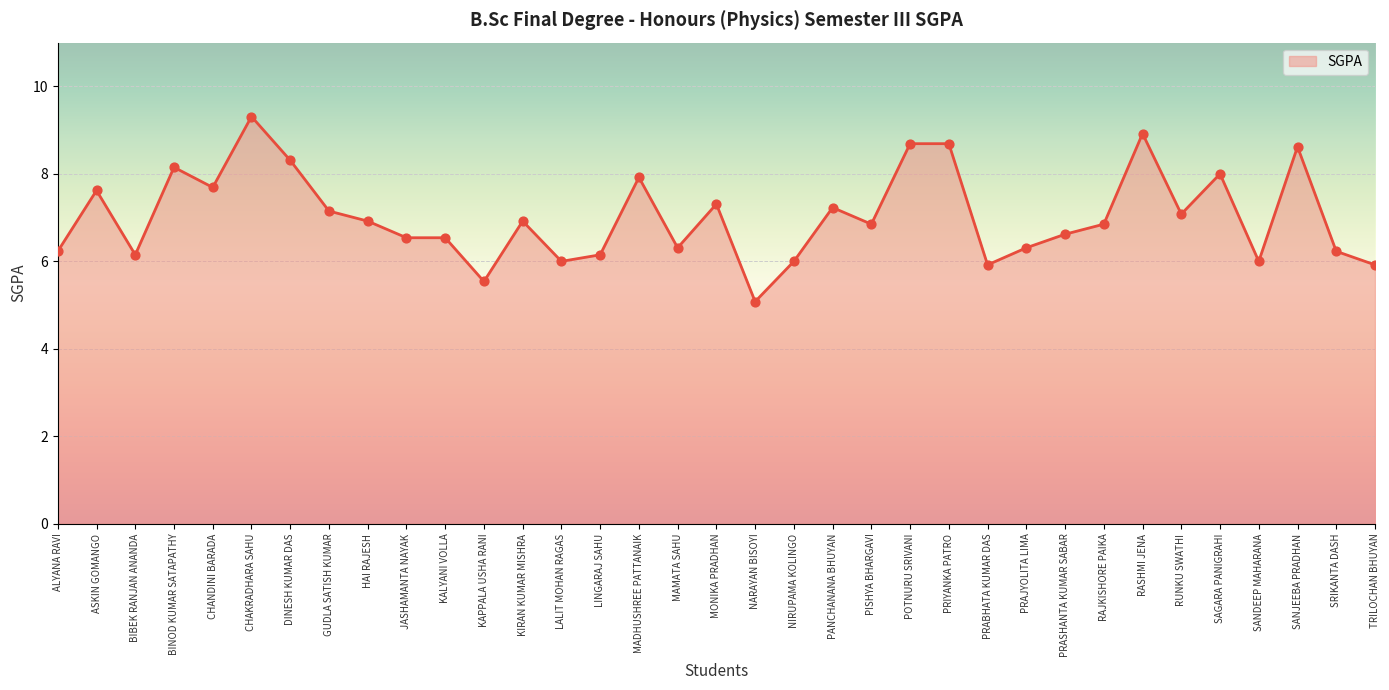

Between PRIYANKA PATRO and NARAYAN BISOYI, which is larger?

PRIYANKA PATRO